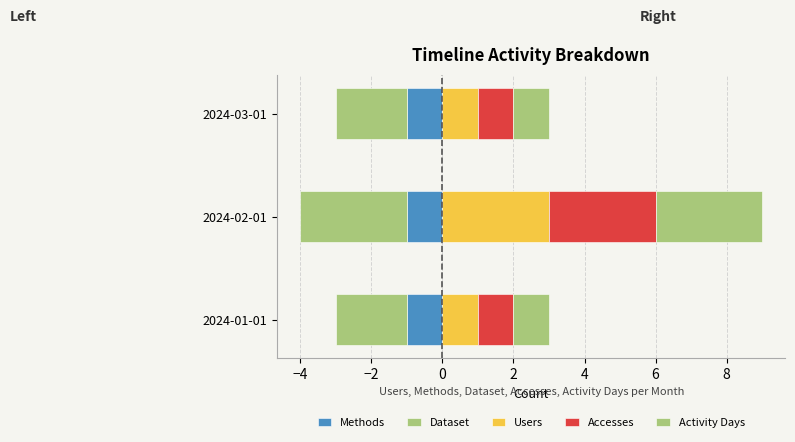

Which series has the largest total across all categories?

Users